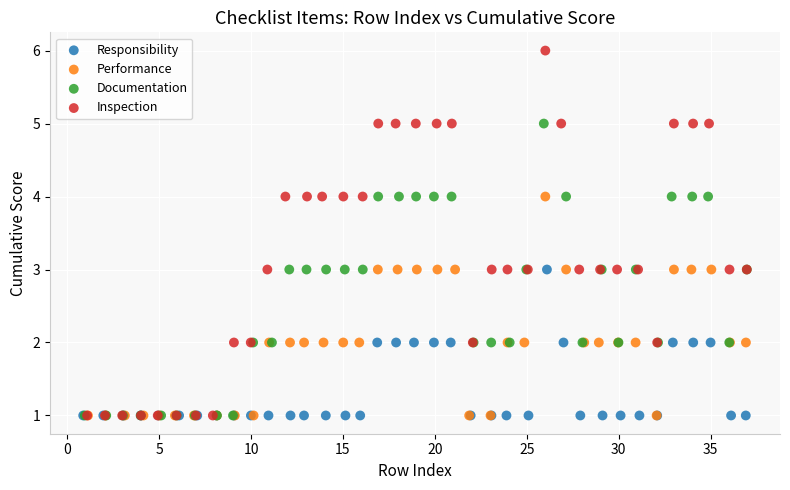

What are all the series names shown in the legend?

Responsibility, Performance, Documentation, Inspection